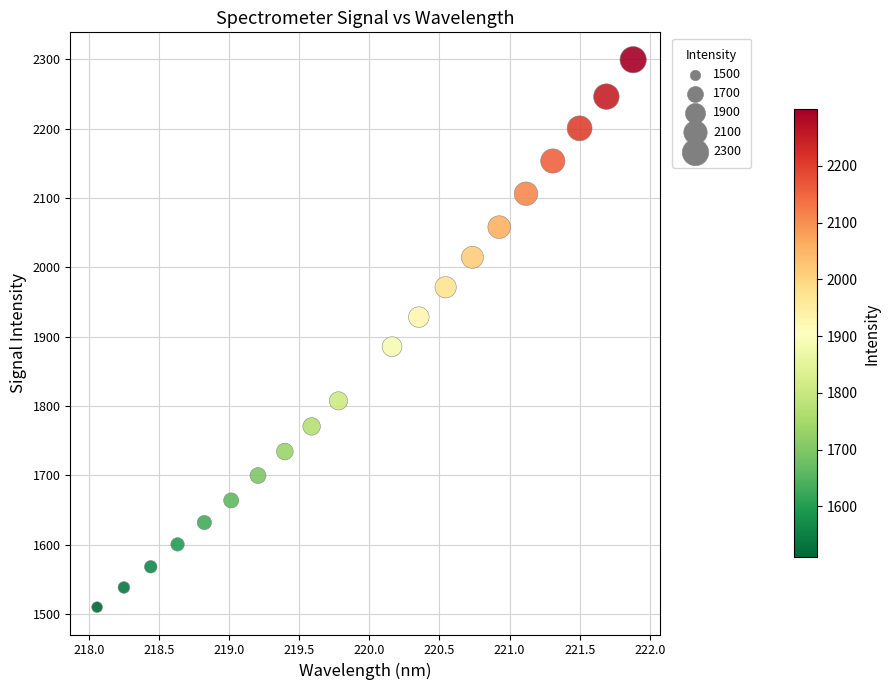

What is the range of Y values (max minus min)?

789.5